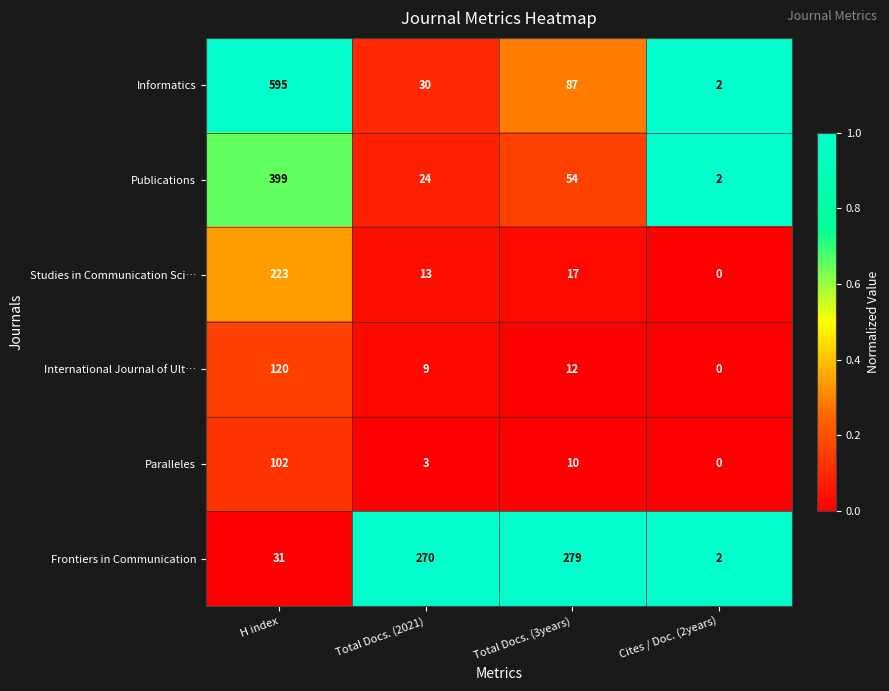

What is the sum of the Publications values at H index and Cites / Doc. (2years)?

401